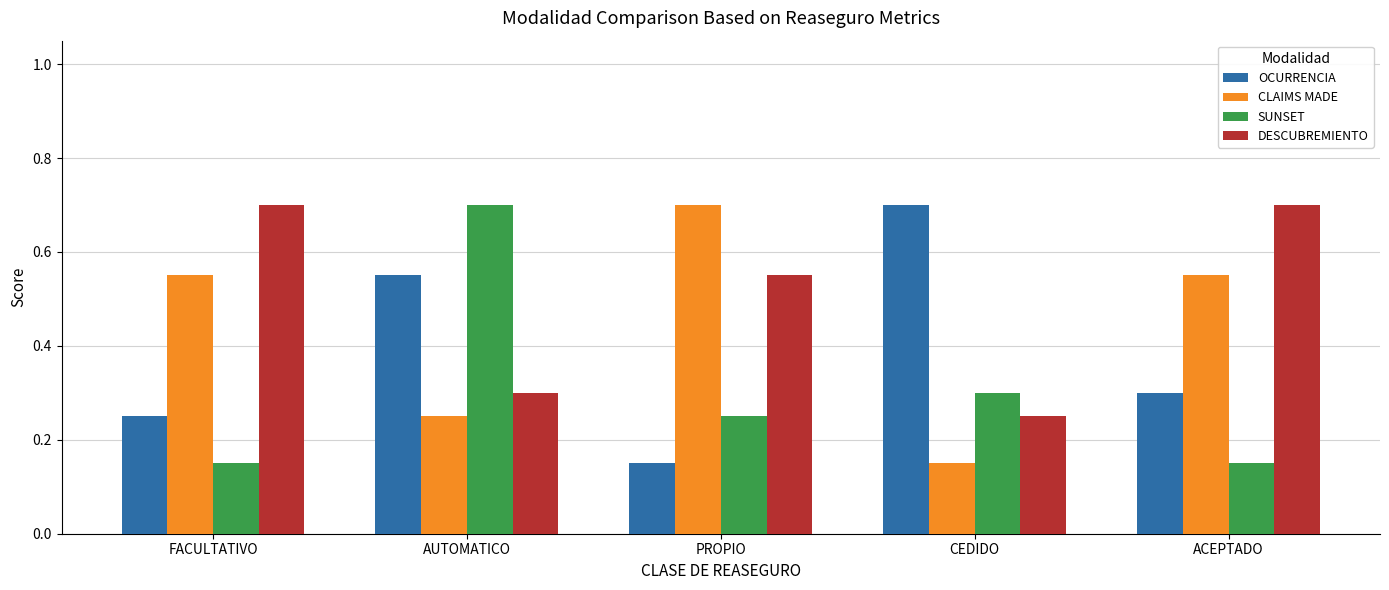

What are all the series names shown in the legend?

OCURRENCIA, CLAIMS MADE, SUNSET, DESCUBREMIENTO